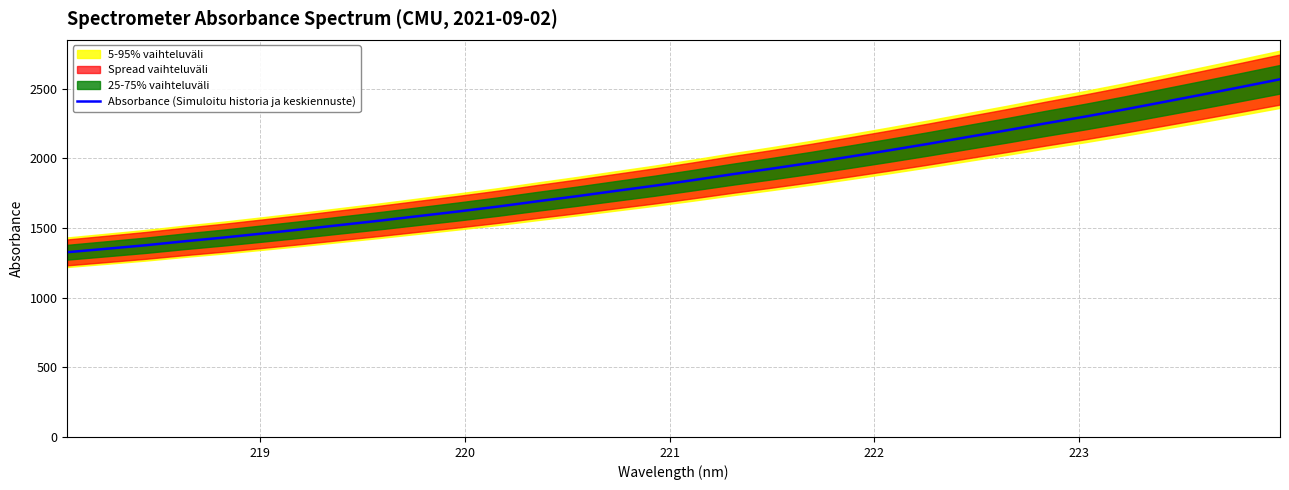

How many data points are less than 1844?

16